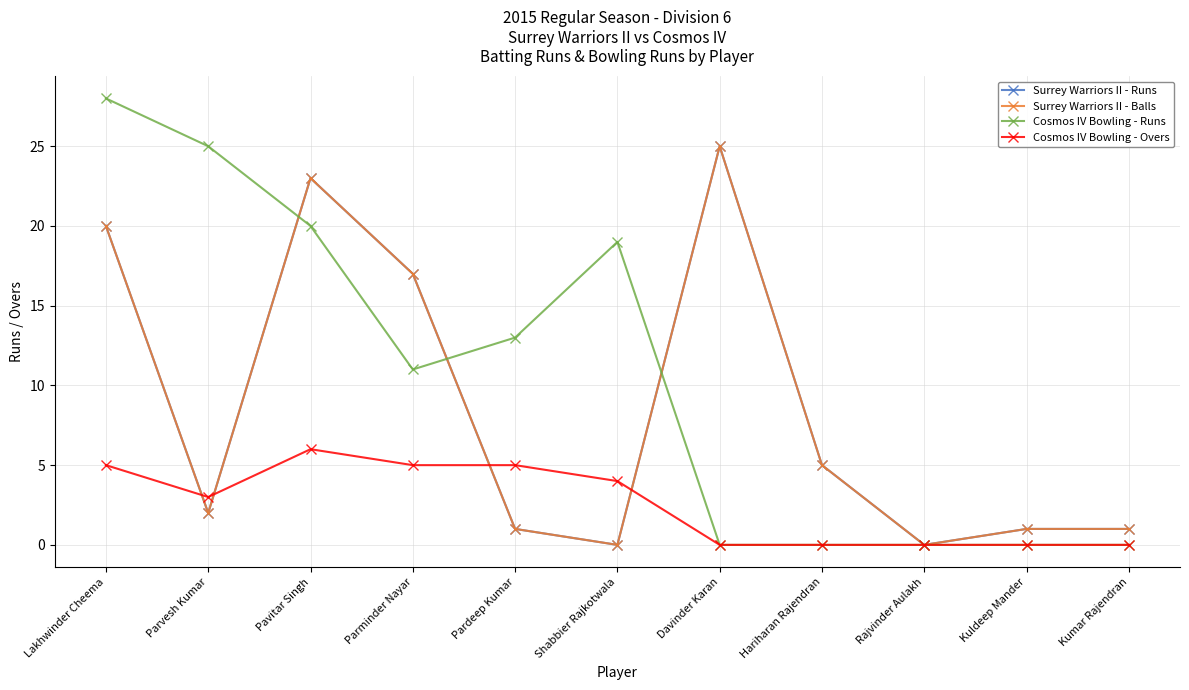

What is the value of the Cosmos IV Bowling - Runs point at the 6th from the left?

19